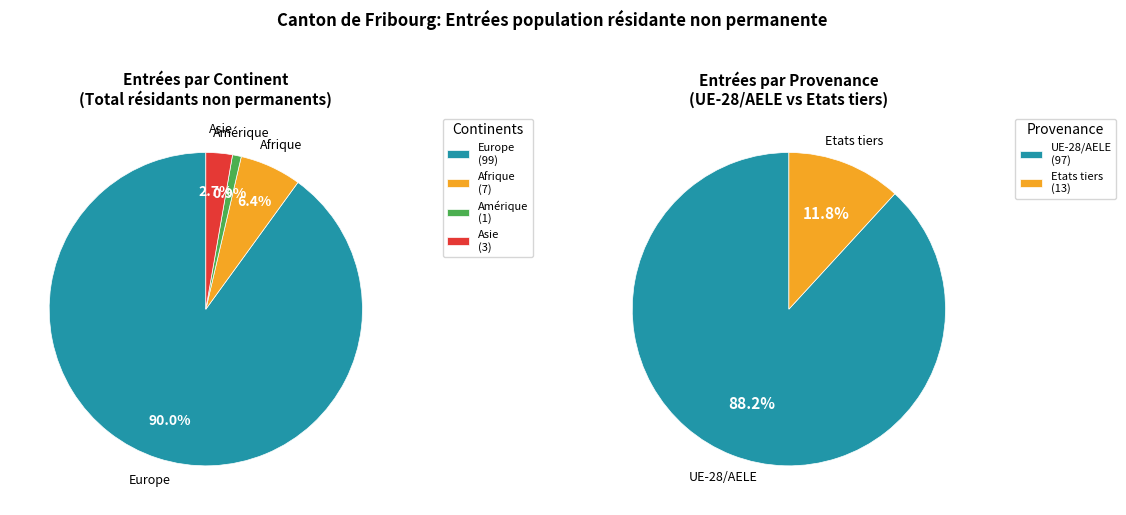

To the nearest percent, what is the difference between the Afrique and Asie slice percentages?

4%